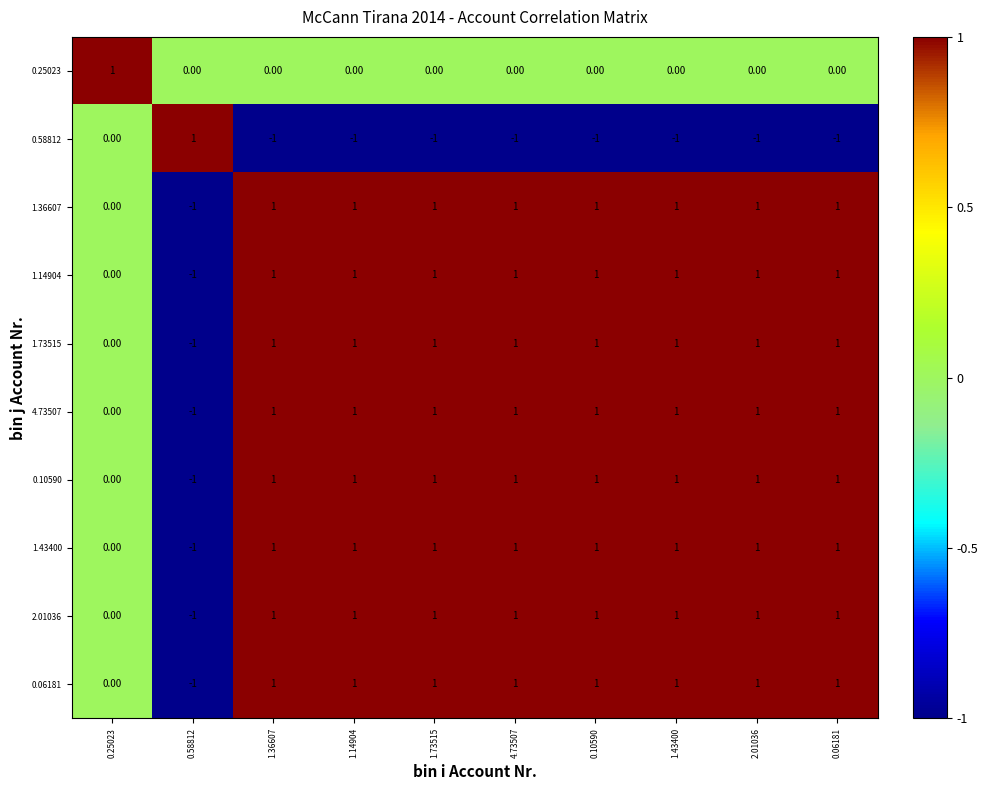

At how many categories does at least one series exceed 0?

10